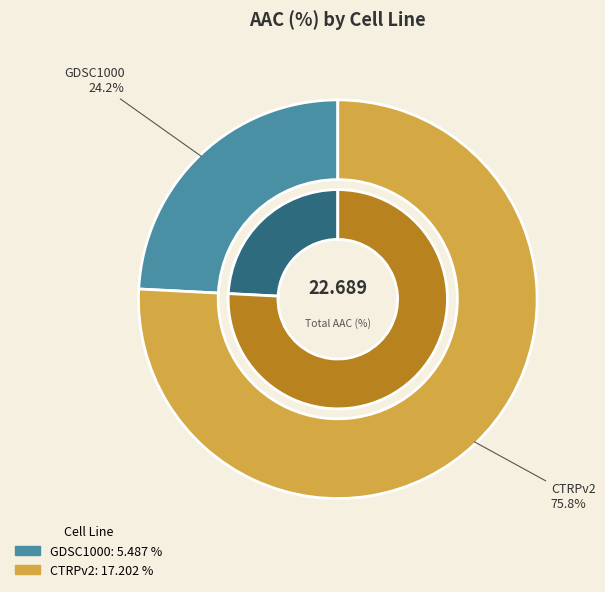

Which category has the smallest portion of the pie?

GDSC1000